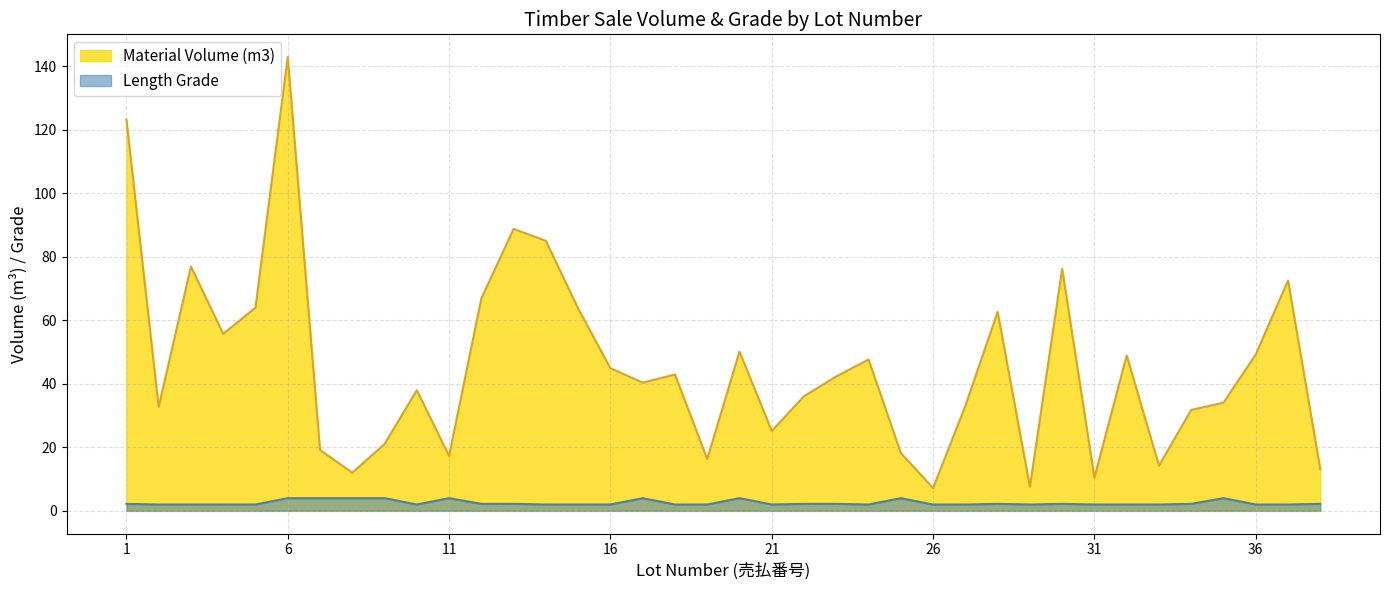

Does the chart have visible grid lines?

Yes